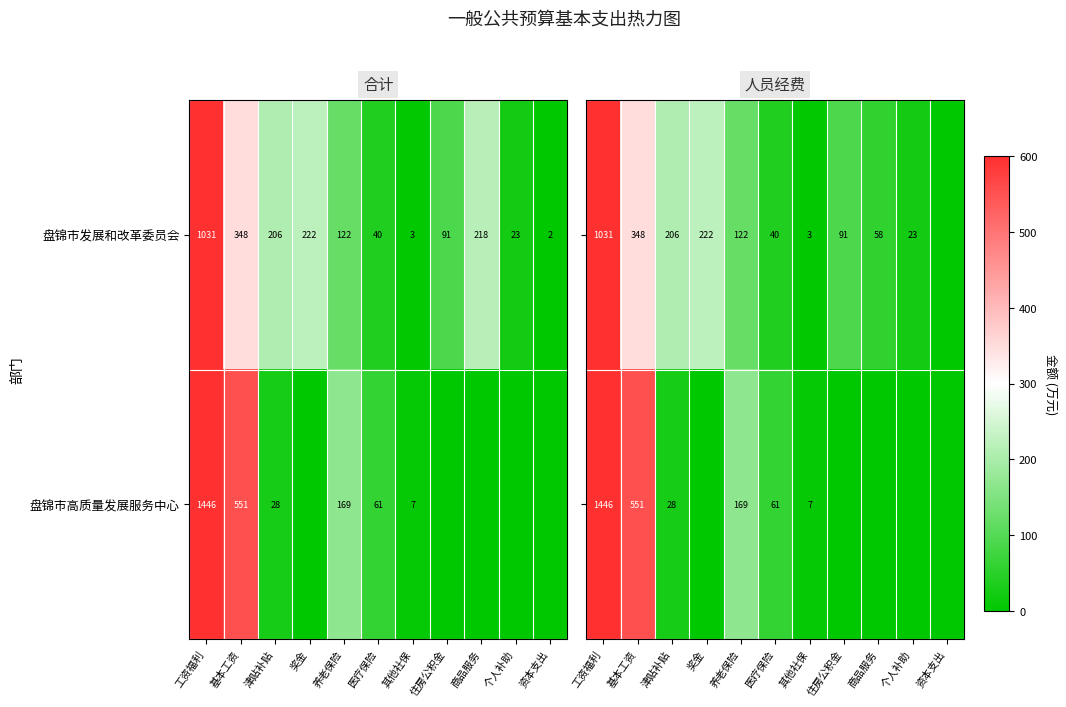

Is it true that 盘锦市发展和改革委员会 equals 122 at 养老保险?

True